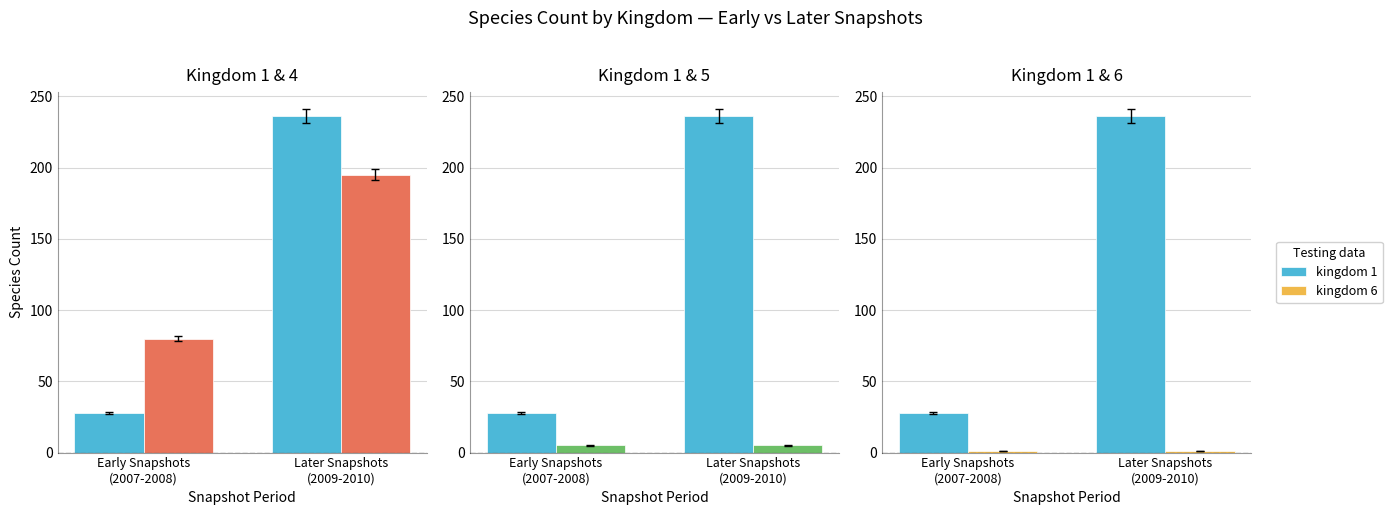

Which series has the widest spread of values?

kingdom 1